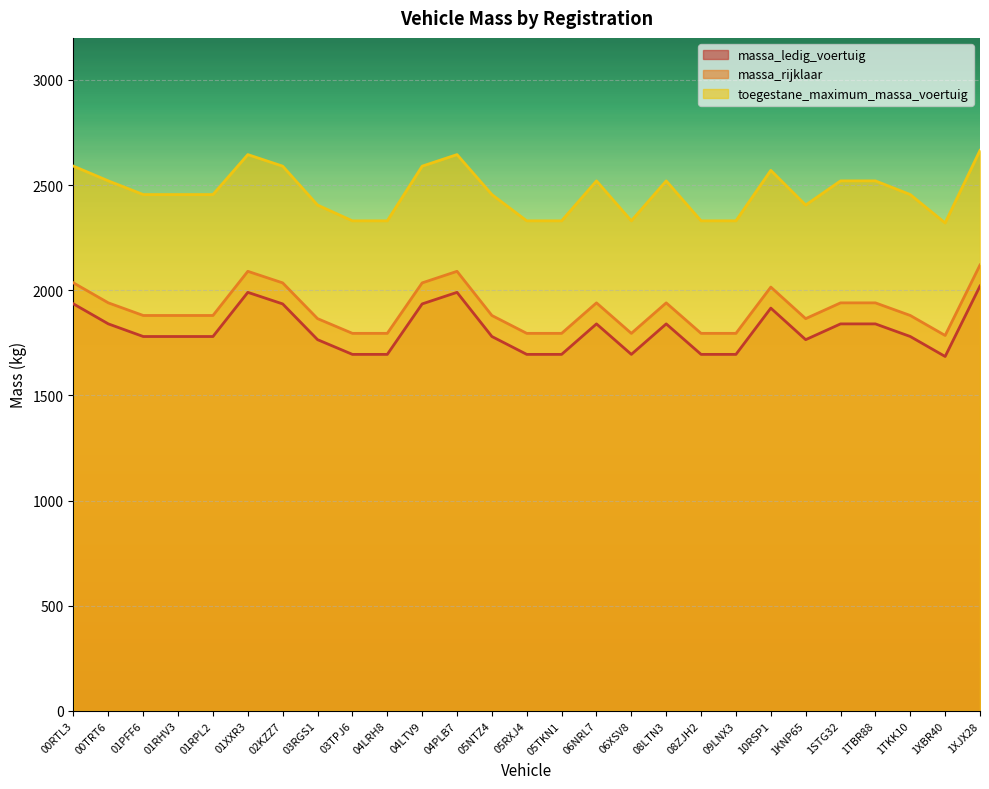

List the series in order of their peak value, highest first.

toegestane_maximum_massa_voertuig, massa_rijklaar, massa_ledig_voertuig